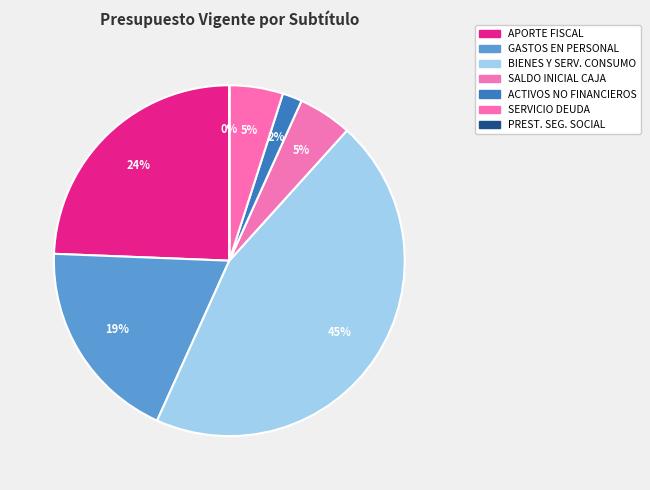

To the nearest percent, what portion does SERVICIO DE LA DEUDA represent?

5%